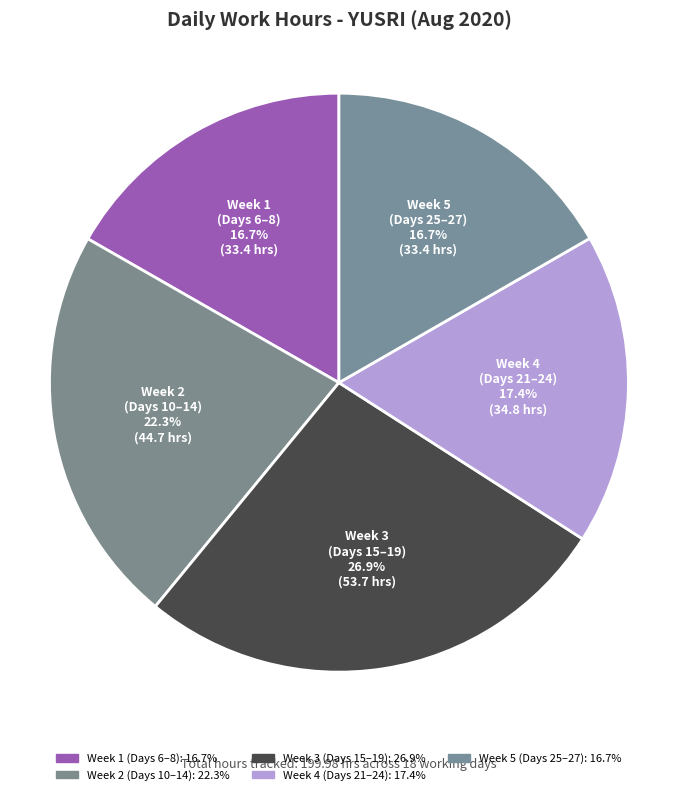

How many segments does this pie chart have?

5